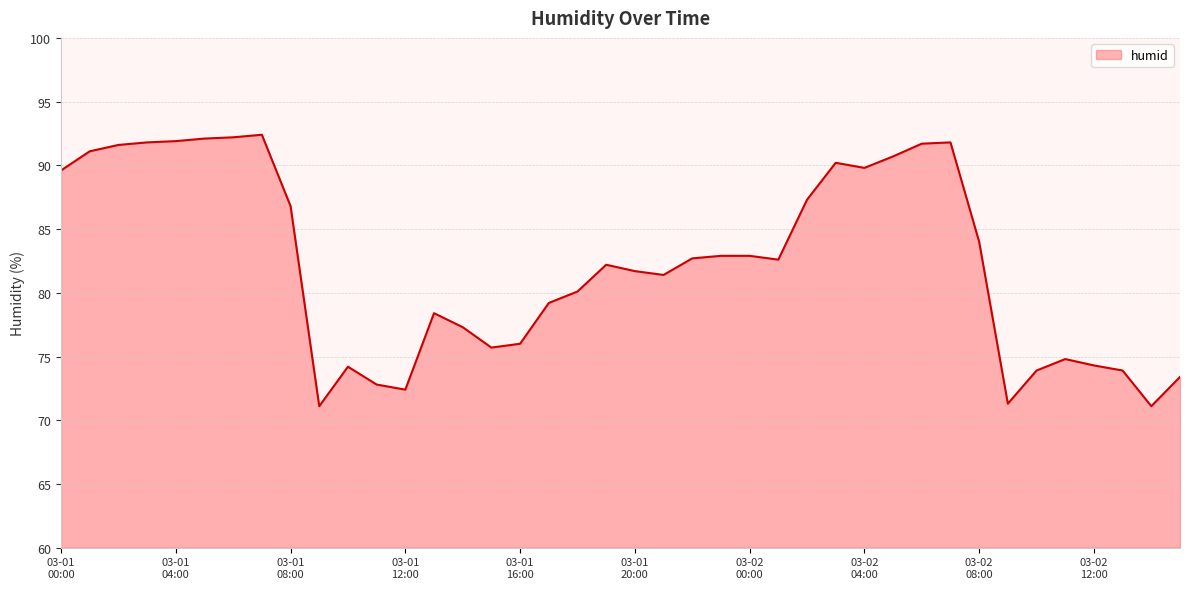

Does the chart display data point markers on the line(s)?

No